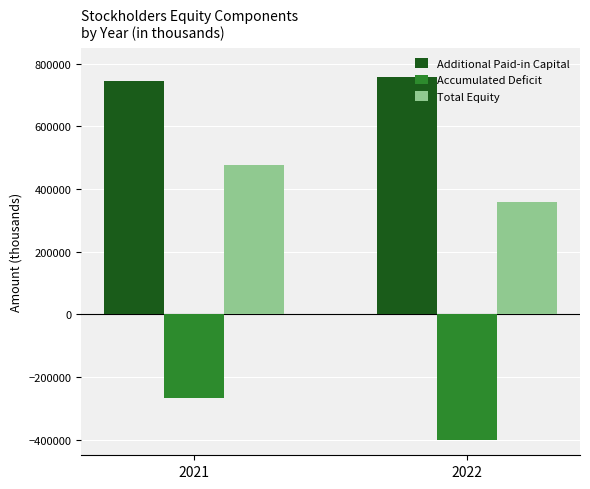

Reading left to right, list all the values displayed in this chart.

Additional Paid-in Capital: 2021=744252	2022=758366
Accumulated Deficit: 2021=-267232	2022=-399674
Total Equity: 2021=477034	2022=358706